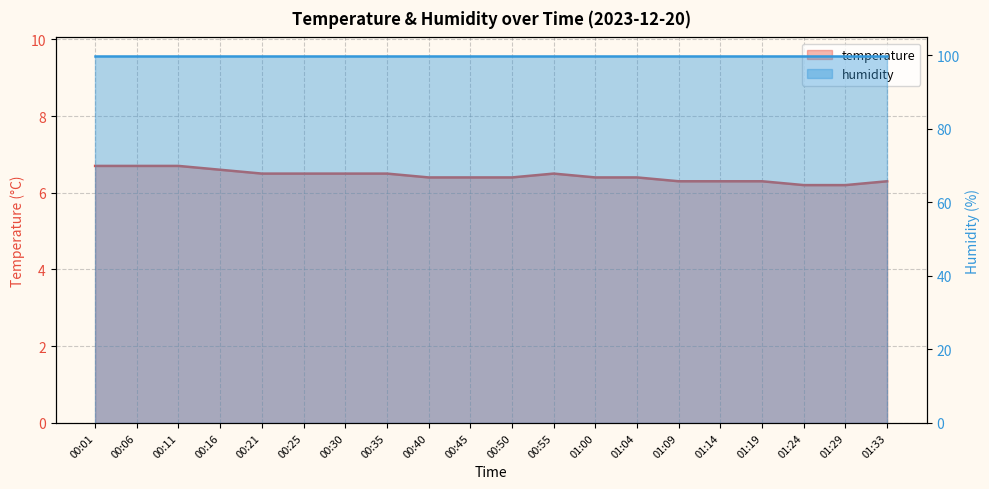

What is the greatest value displayed?

6.7